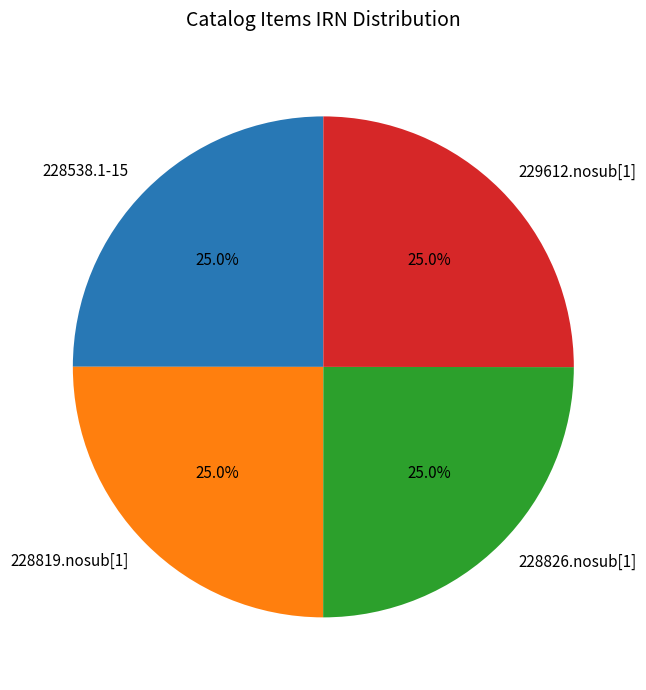

True or false: 228826.nosub[1] accounts for 25% of the total.

True